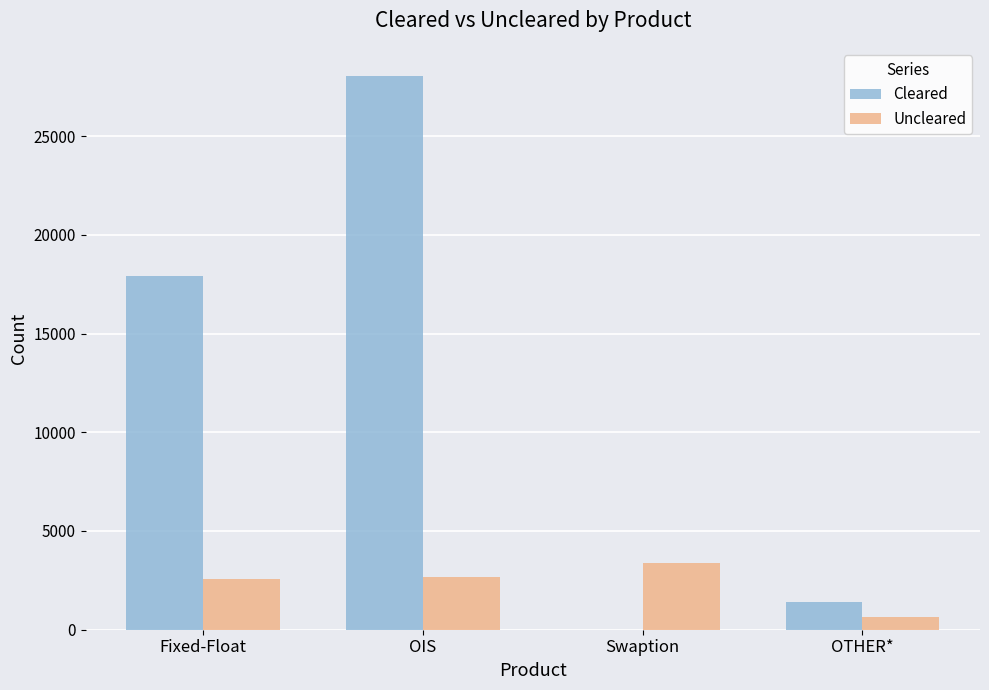

What is the sum of the Uncleared values at Fixed-Float and Swaption?

5984